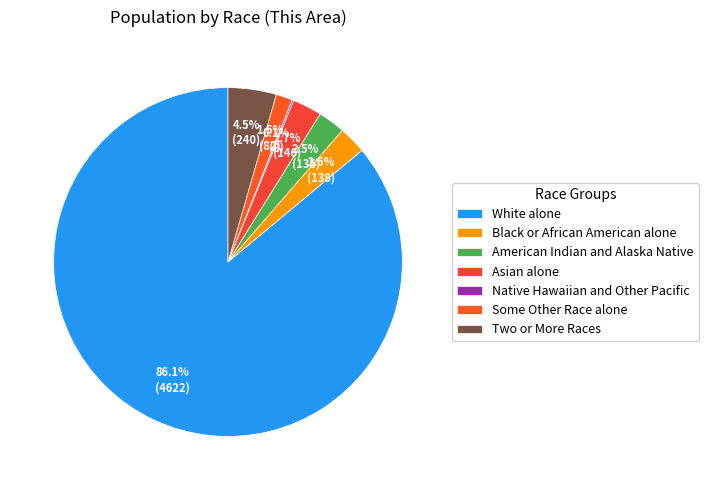

Count the number of slices in the pie.

7